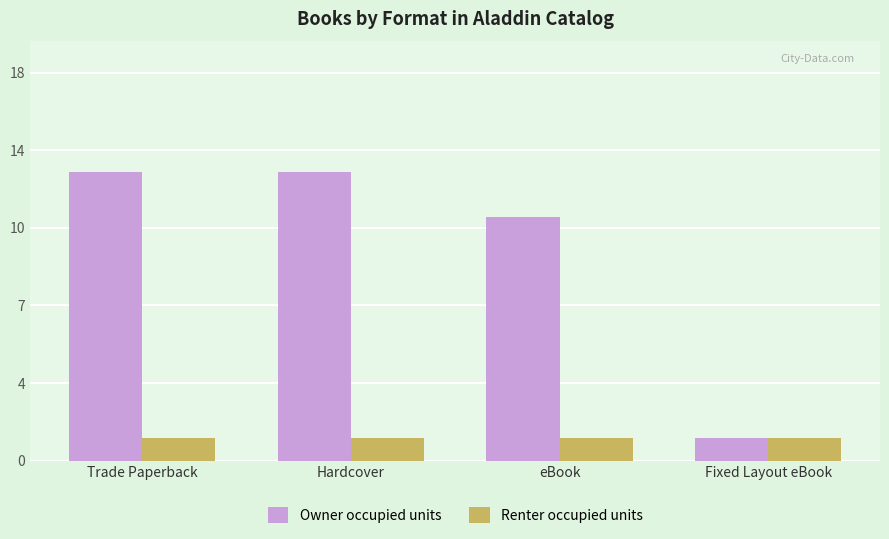

List the series in order of their overall mean, lowest first.

Renter occupied units, Owner occupied units